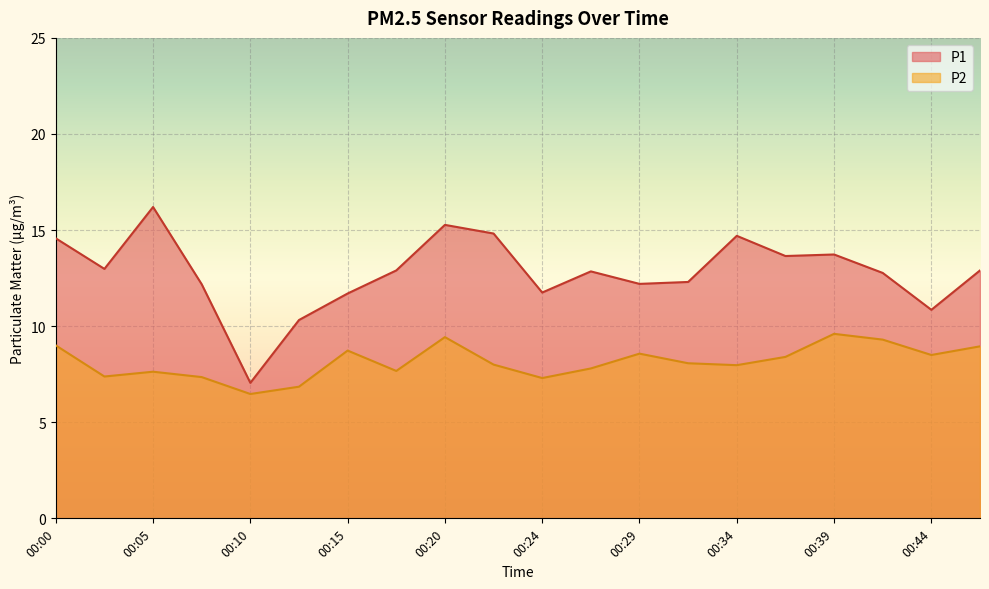

True or false: P1 has more than 1 interior local peaks.

True